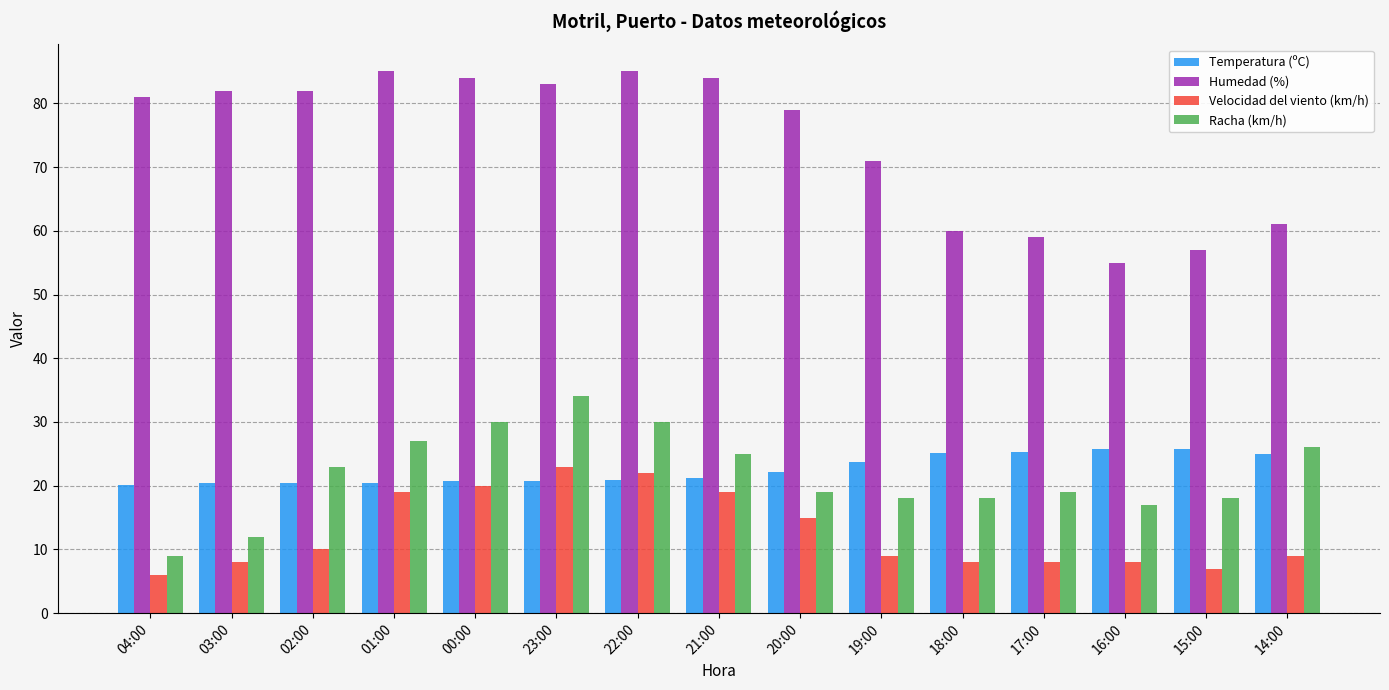

What is the minimum value for Humedad (%)?

55.0